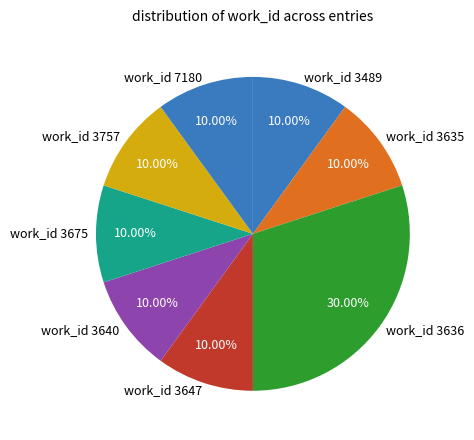

Is there a majority slice in this chart?

No